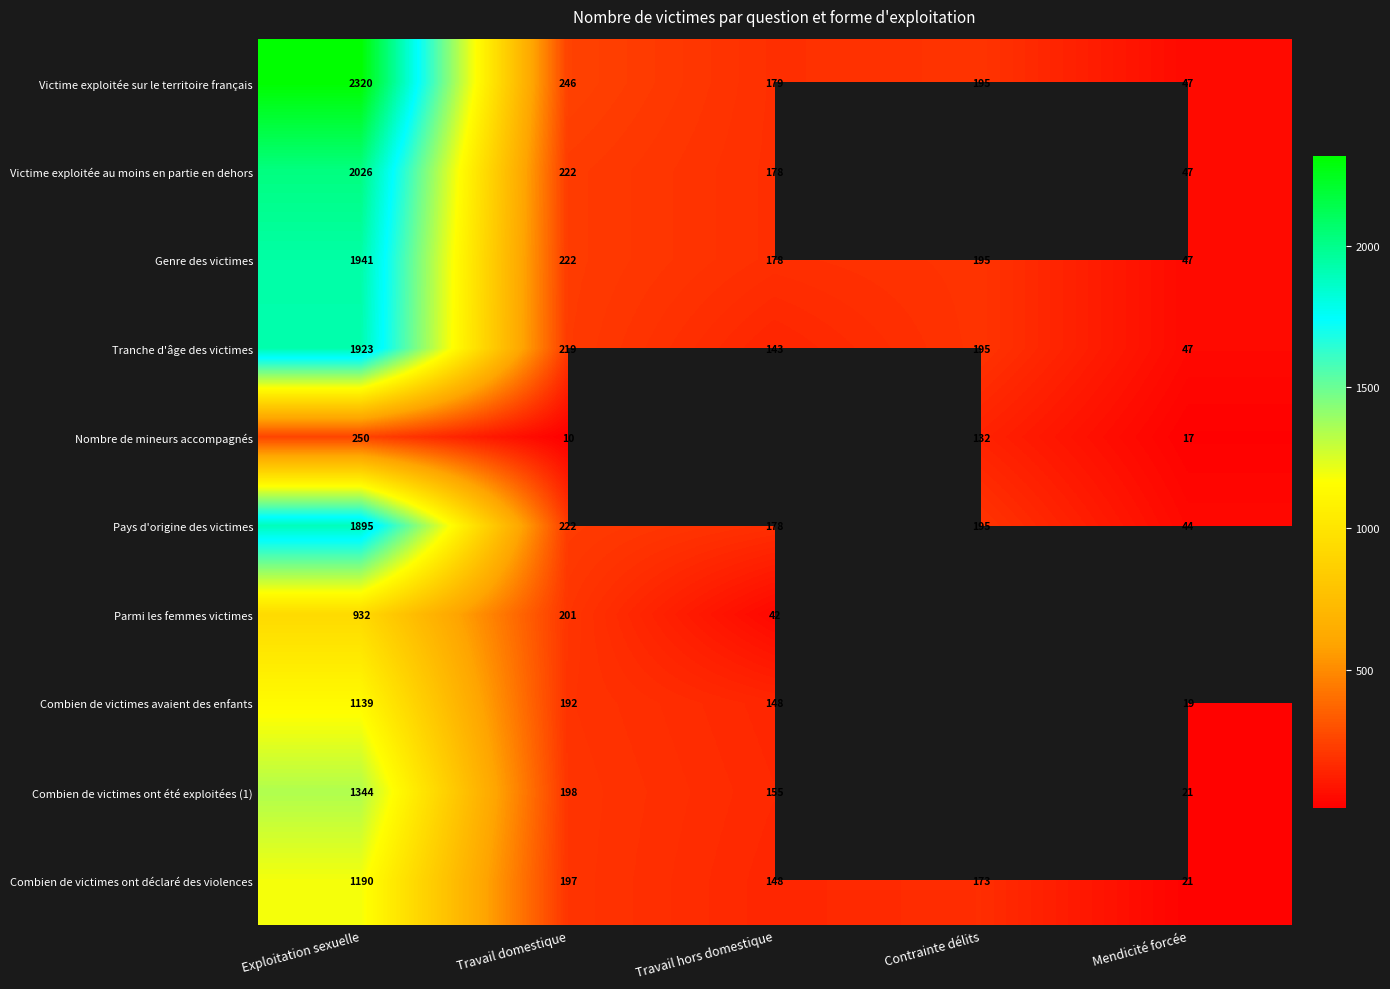

At which category is the sum across all series the highest?

Exploitation sexuelle